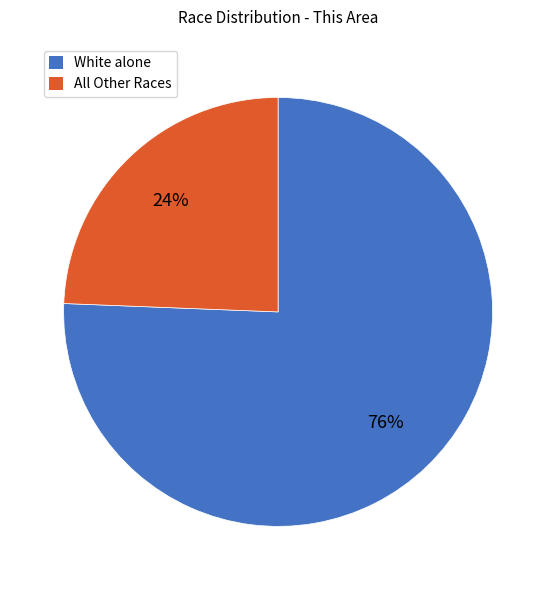

Is there any slice that represents more than half of the pie?

Yes